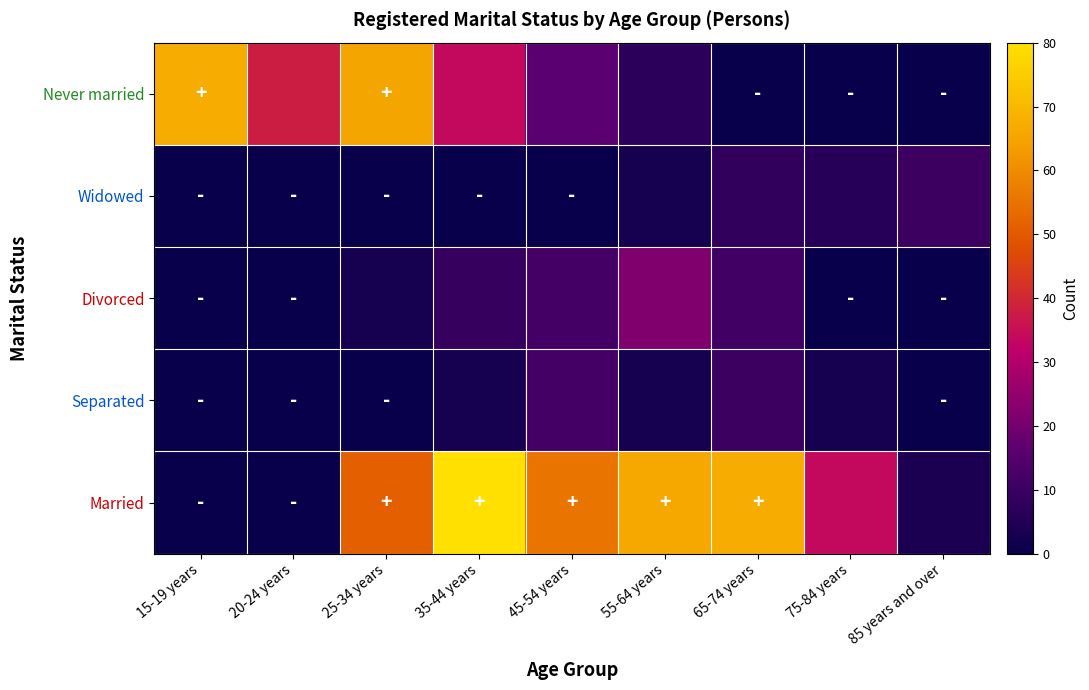

At how many categories does at least one series exceed 28?

8